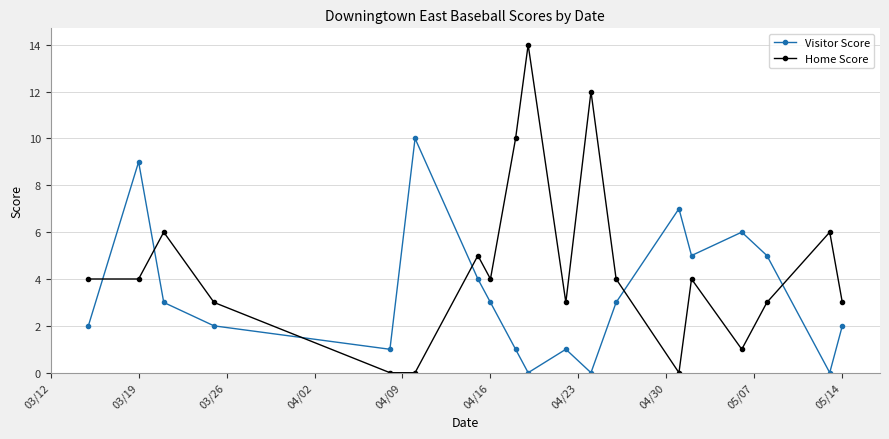

How many data points in Home Score are less than 4?

8